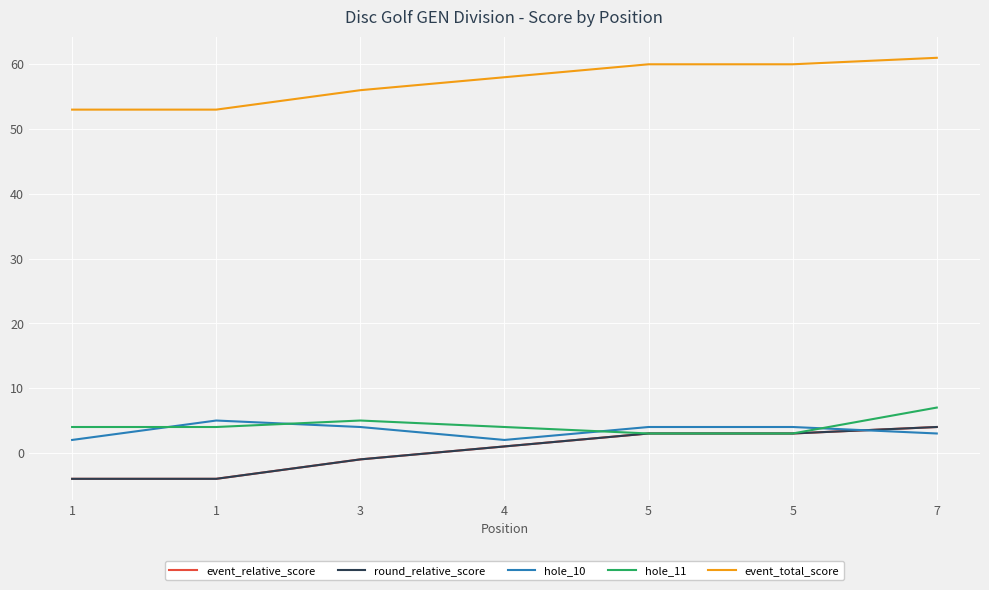

At which label does hole_10 first exceed 4?

1